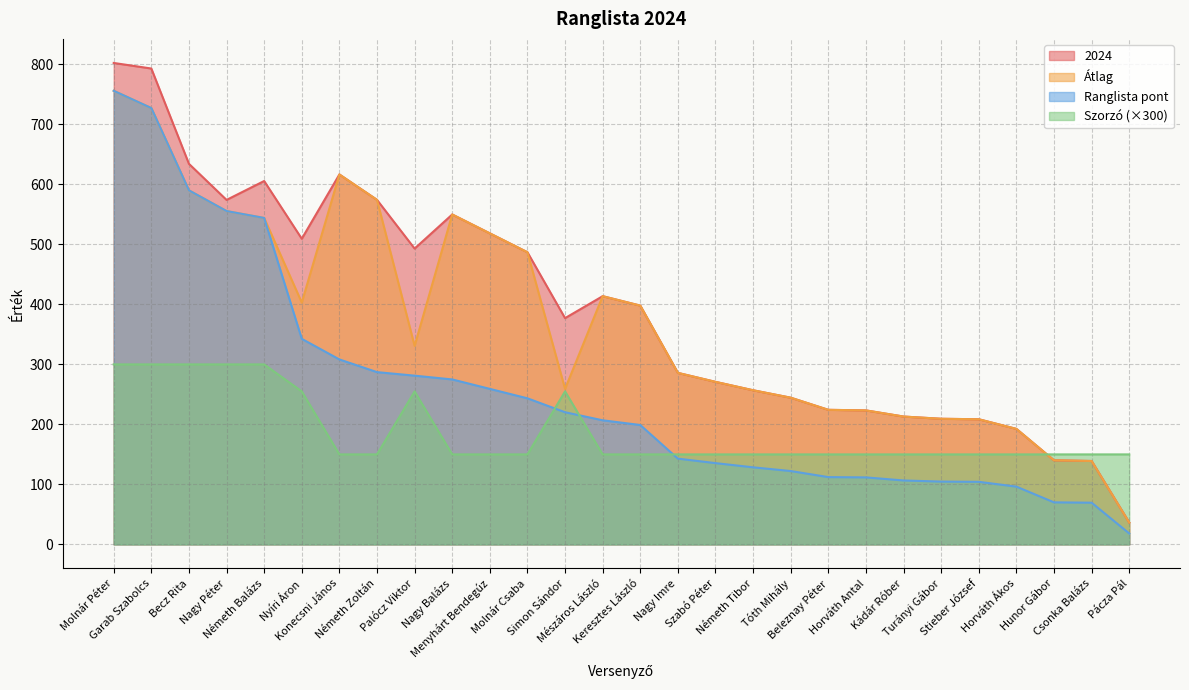

What is the maximum value for 2024?

802.5